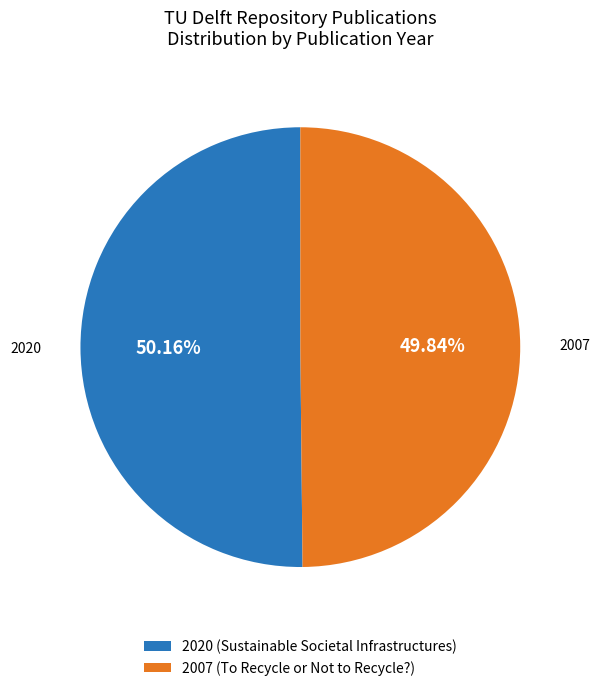

To the nearest percent, what is the average slice percentage?

50%